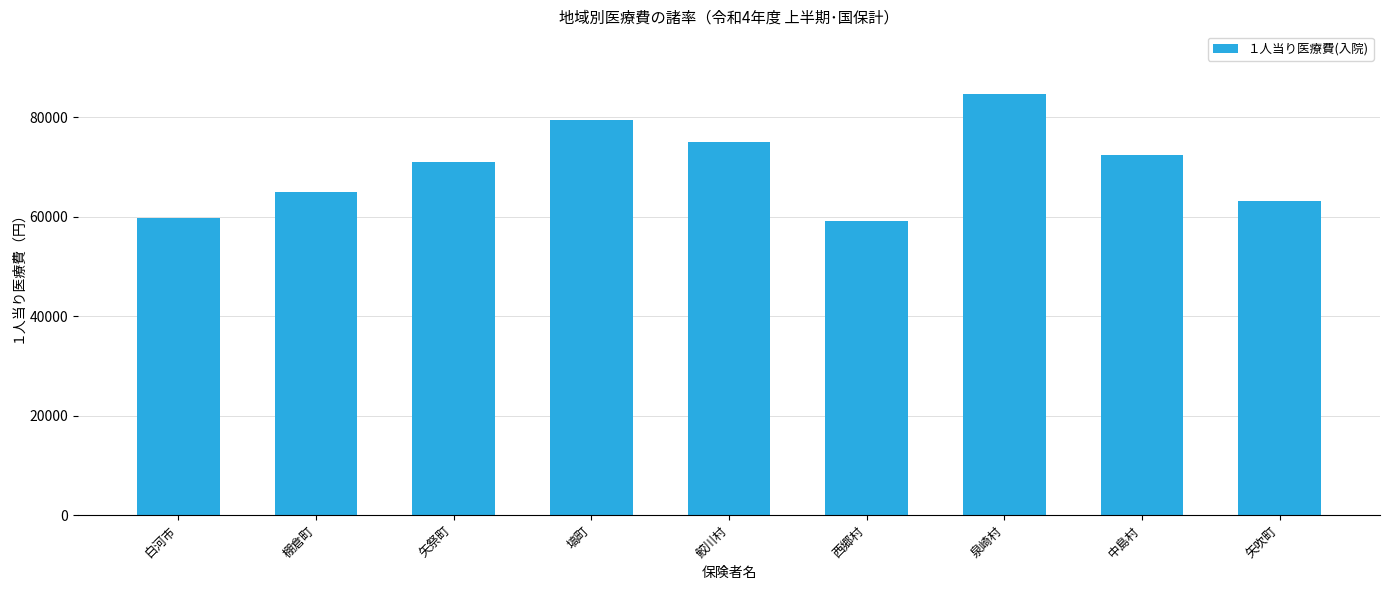

What is the sum of the values at 鮫川村 and 矢吹町?

138179